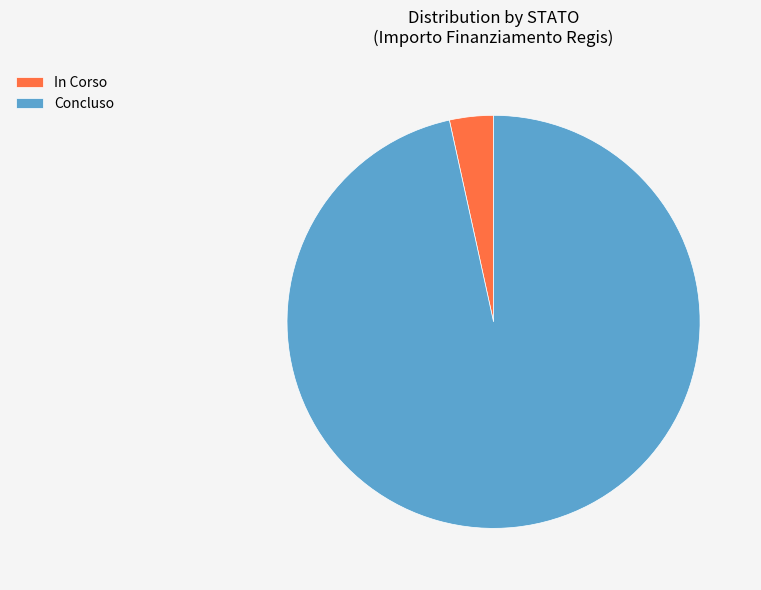

Which slice is the smallest?

In Corso